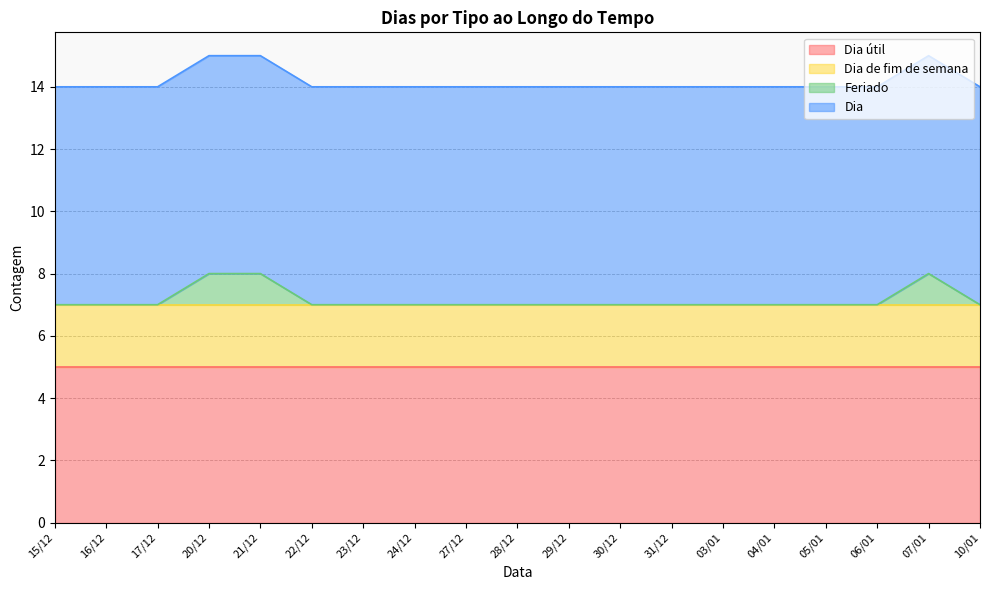

At which label does Dia de fim de semana reach its minimum?

15/12